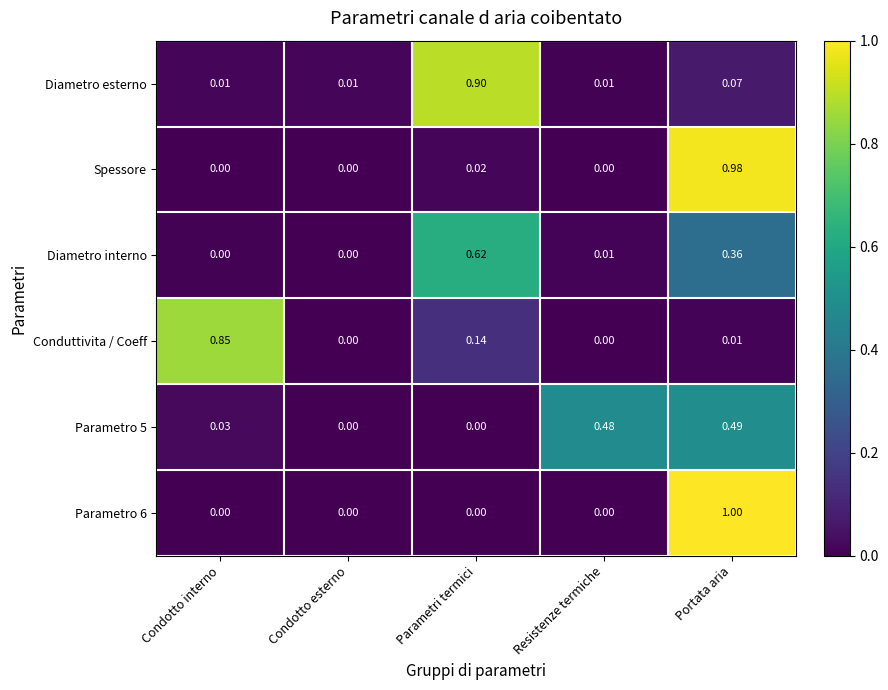

Which category has the highest value across all series?

Portata aria